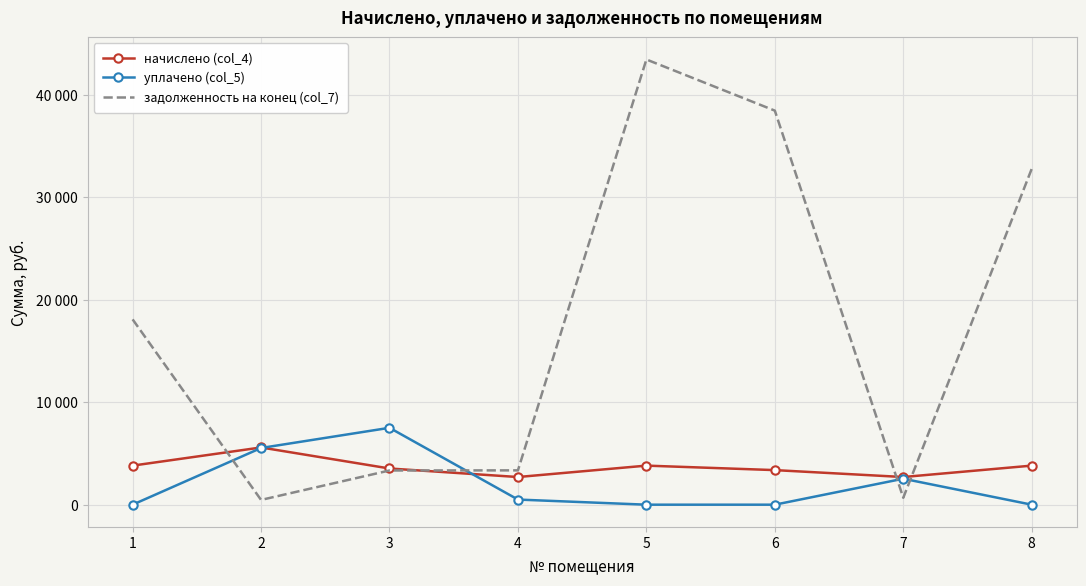

Which series has the largest total across all categories?

задолженность на конец (col_7)